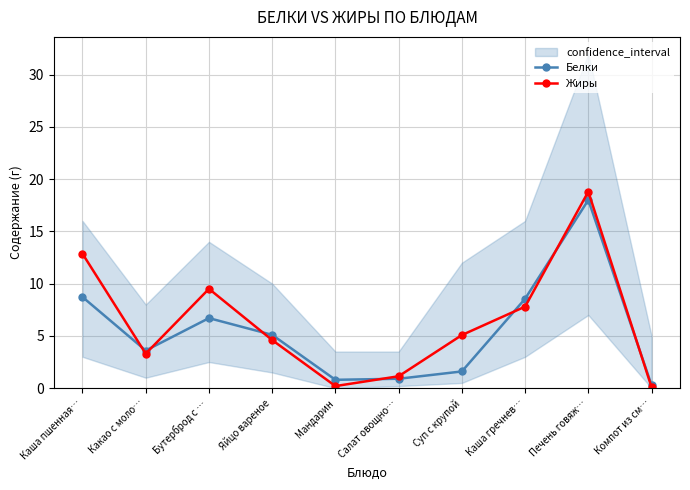

Which series has the largest total across all categories?

Жиры